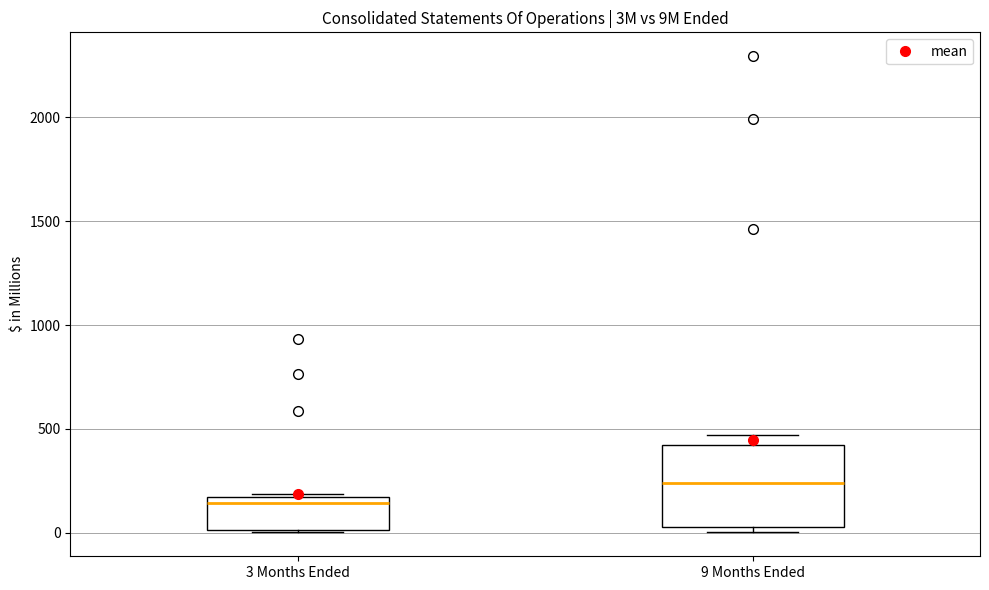

Reading left to right, transcribe this box plot: for each box, give where its median line is, the range the box spans, and where its two whiskers end, as read against the y-axis. The values are not printed on the chart, so give them approximately, as read against the axis.

3 Months Ended: median 150 (just below the box's upper edge), box 0 to 150, whiskers 0 to 200
9 Months Ended: median 250, box 50 to 400, whiskers 0 to 450